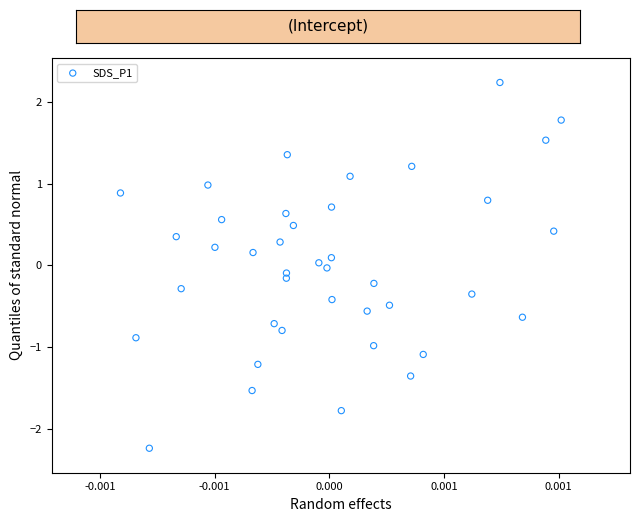

What is the range of Y values (max minus min)?

4.5